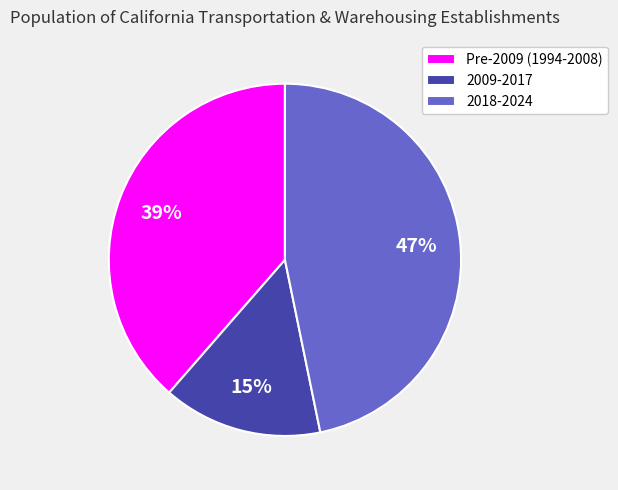

To the nearest percent, what is the difference between the largest and smallest slice percentages?

32%